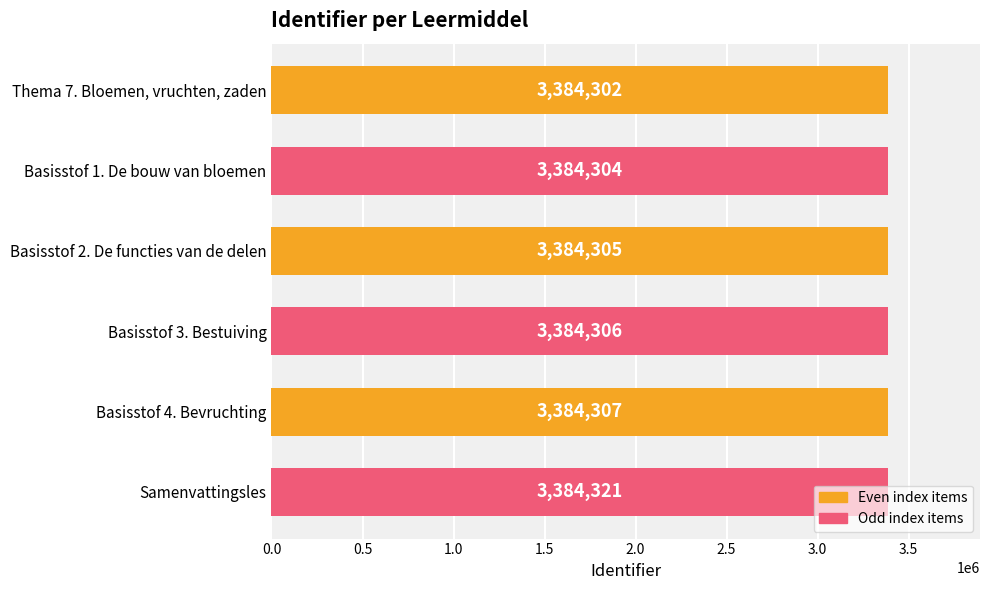

At which label is the value closest to 3384311?

Basisstof 4. Bevruchting